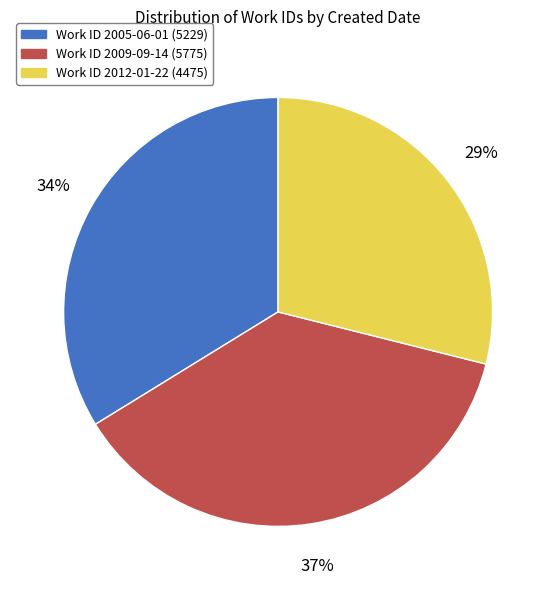

To the nearest percent, what is the average slice percentage?

33%